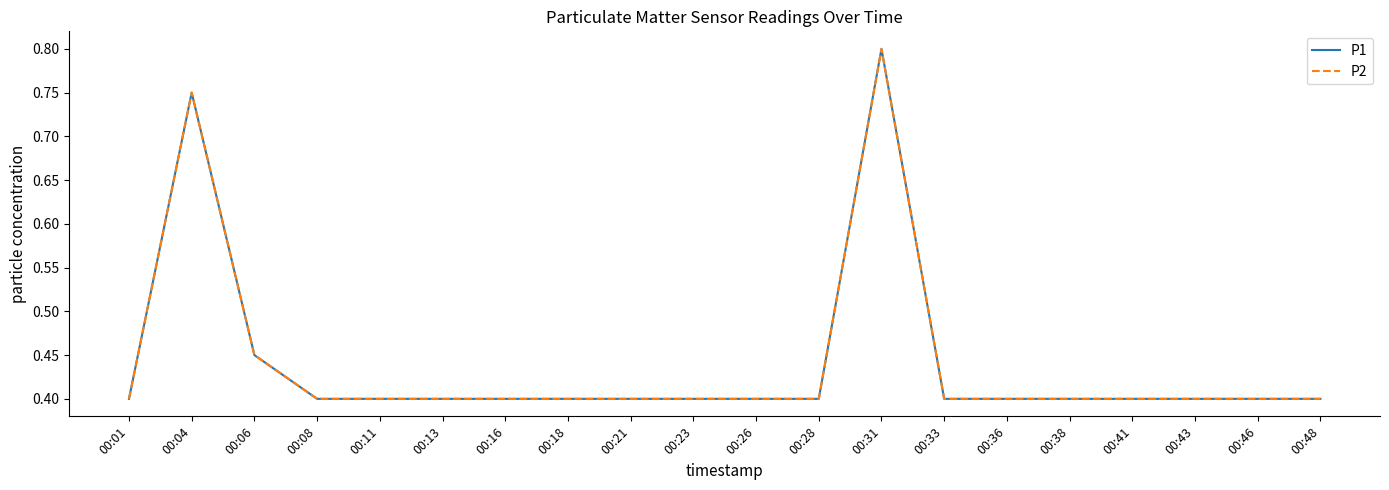

Does the chart have visible grid lines?

No